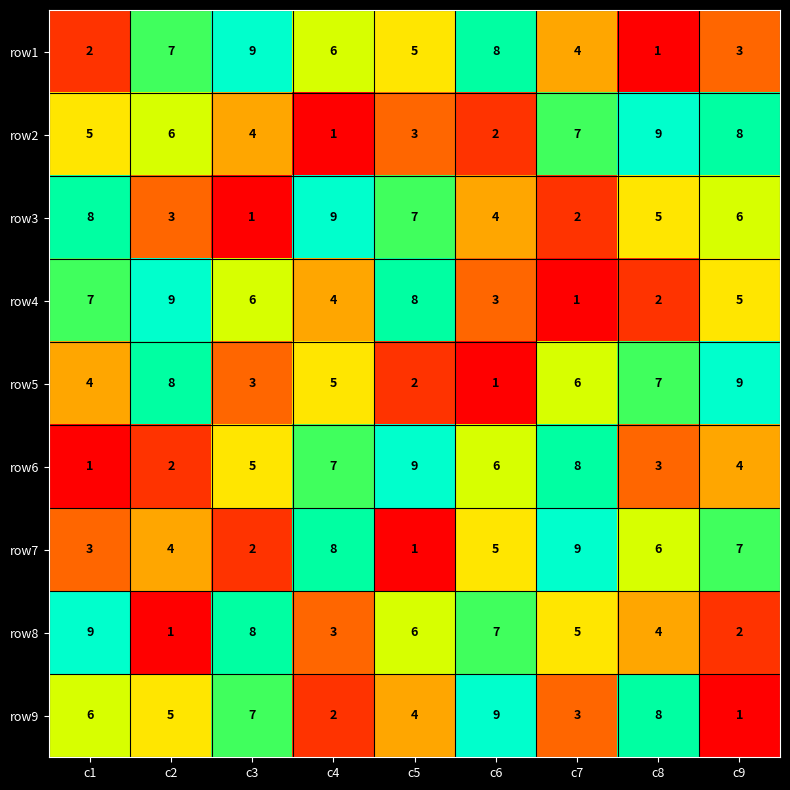

What is the total value across all series at c7?

45